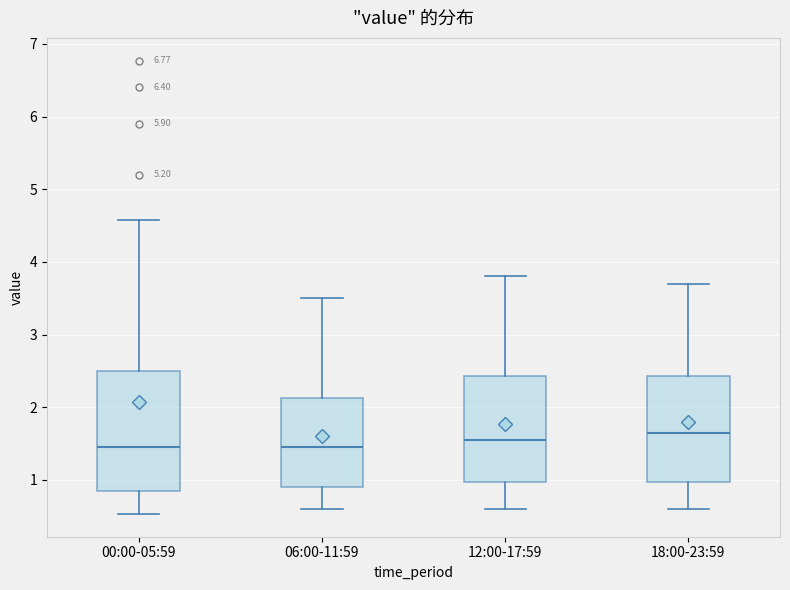

Comparing the boxes themselves (not the whiskers), which one is the tallest?

00:00-05:59